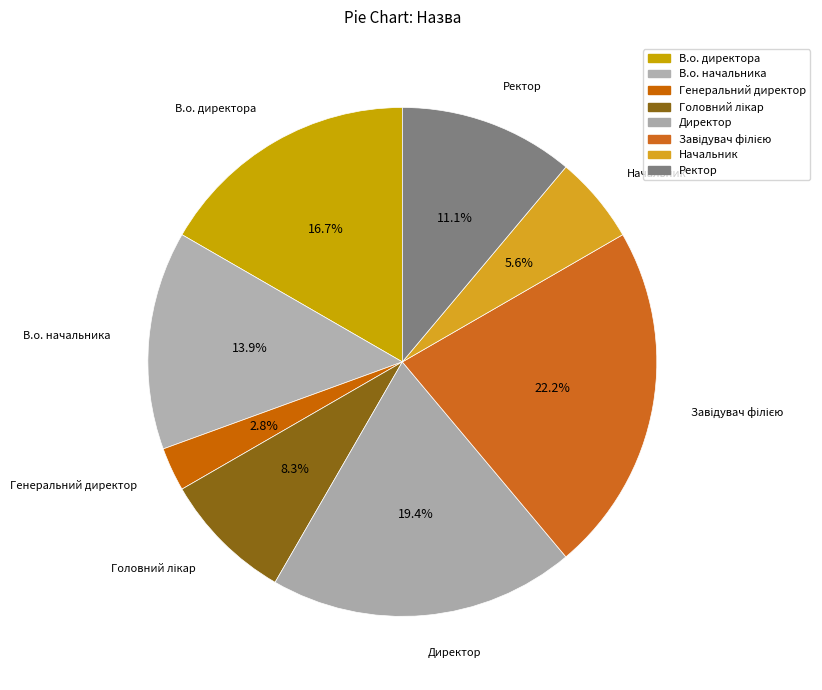

To the nearest percent, what is the difference between the В.о. директора and Генеральний директор slice percentages?

14%